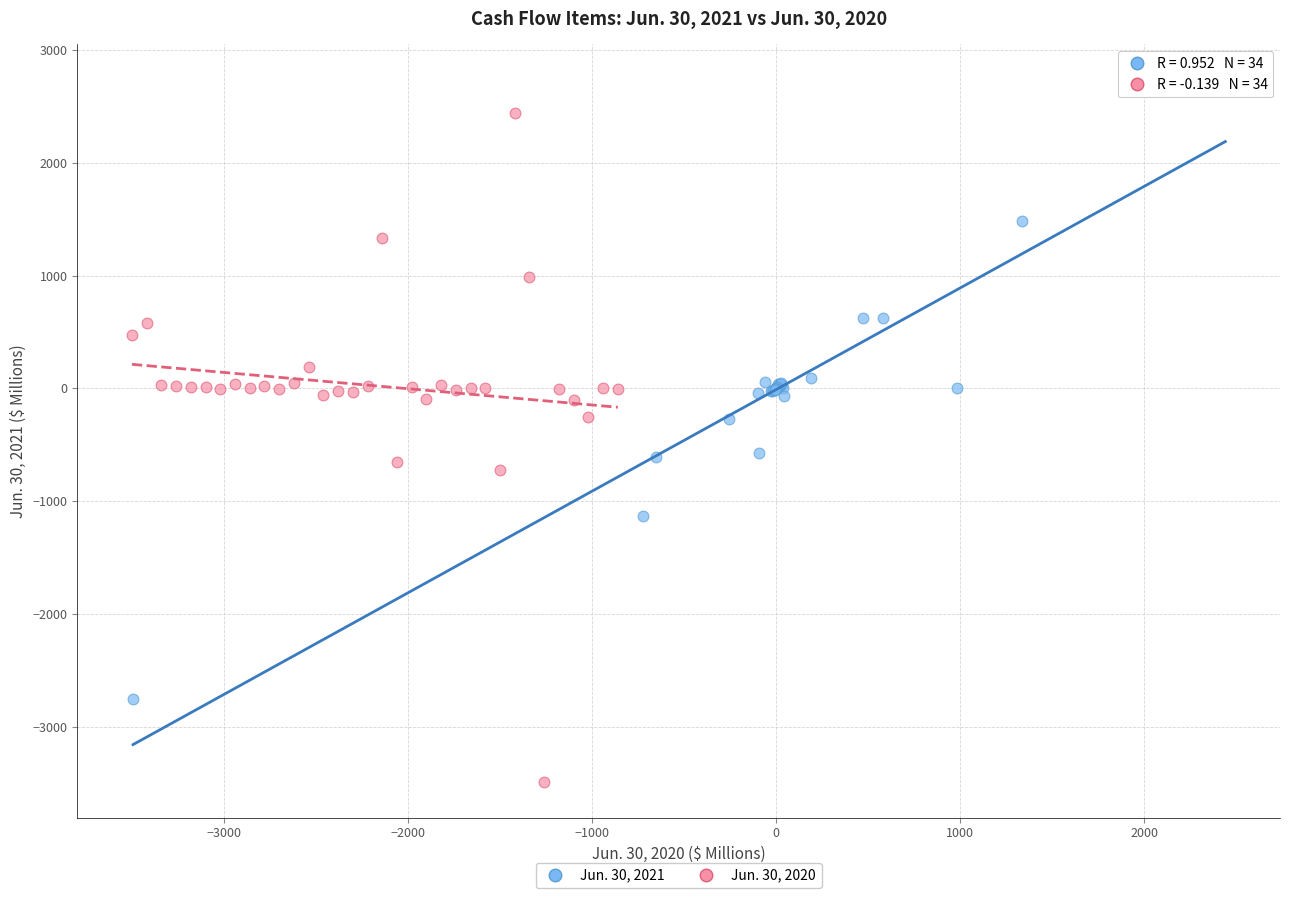

Which series reaches the minimum Y coordinate?

Jun. 30, 2020